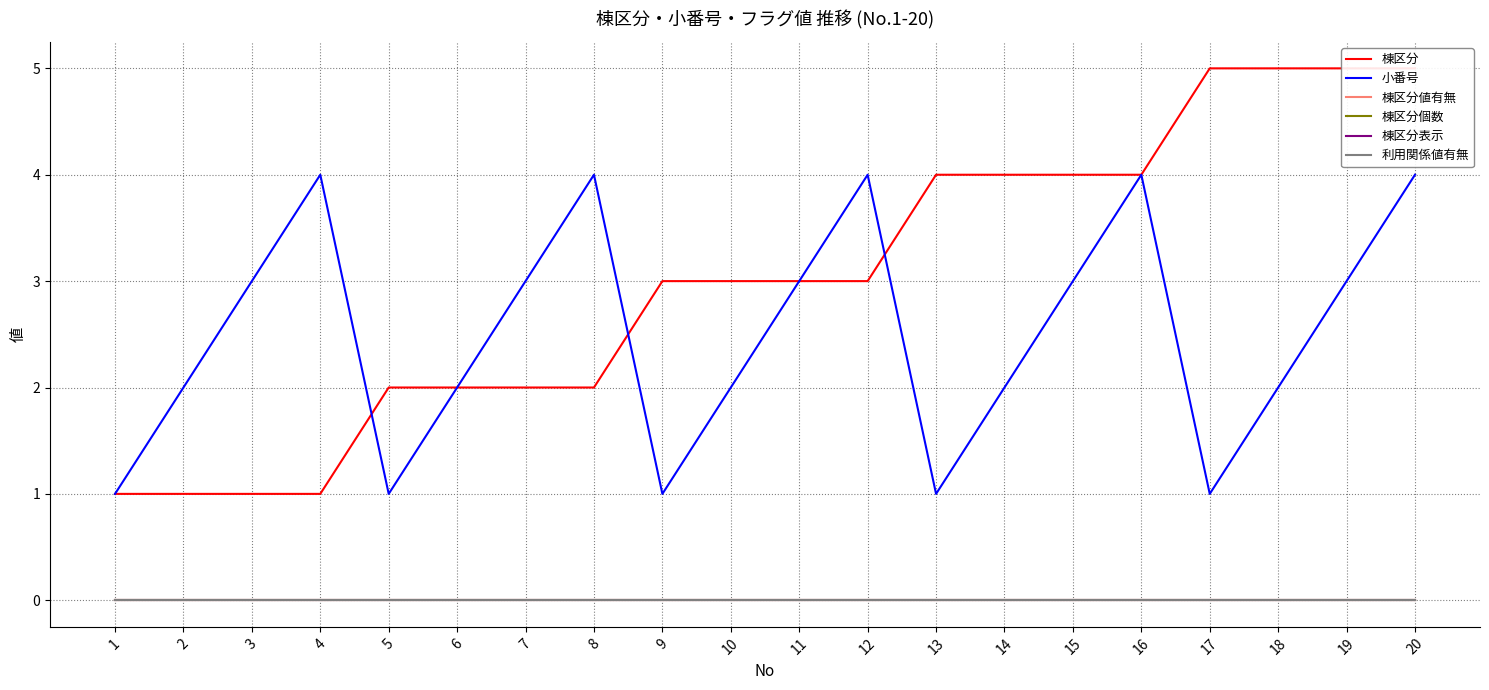

What is the highest value of the 棟区分 series?

5